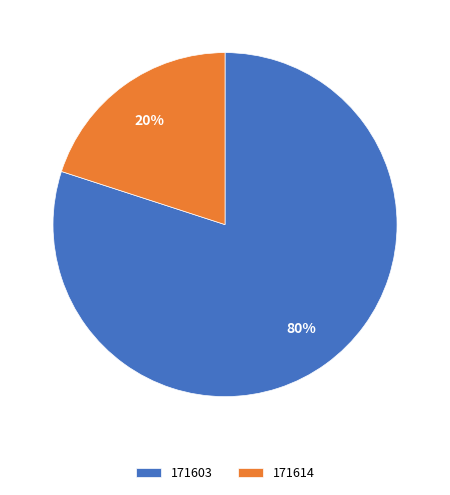

True or false: 171614 accounts for 20% of the total.

True